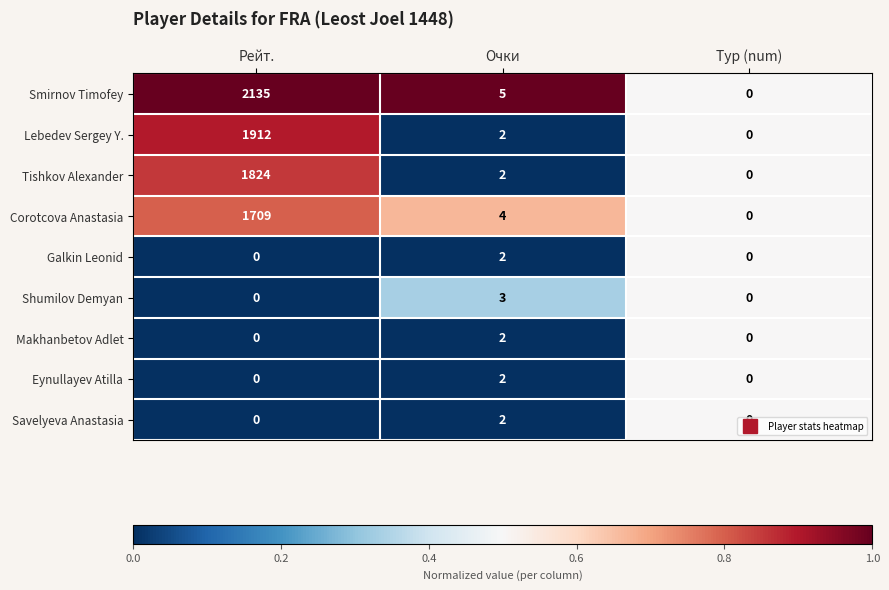

Rank the categories by Tishkov Alexander value from highest to lowest.

Рейт., Очки, Тур (num)